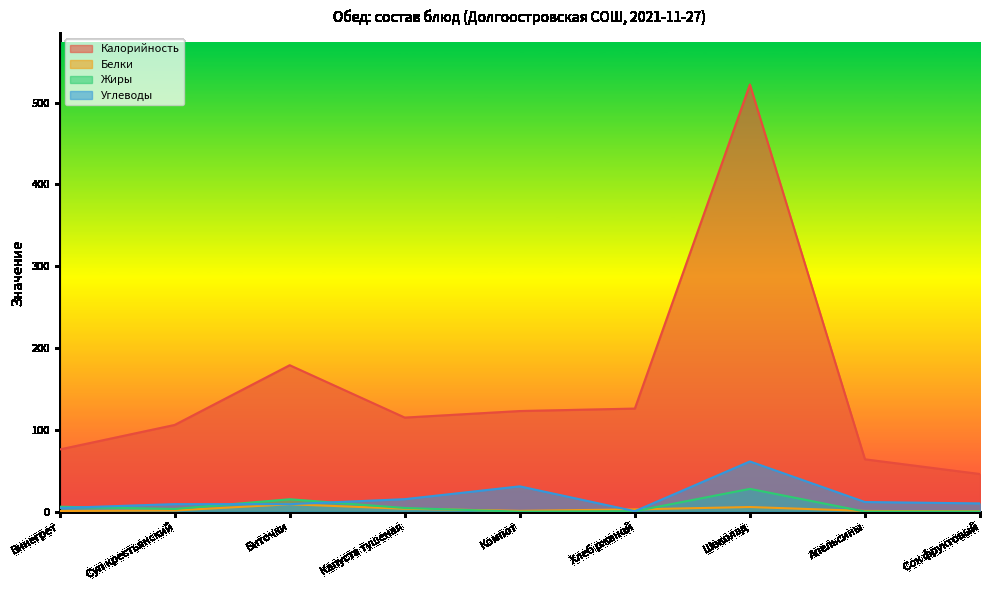

Between which two adjacent categories do Белки and Углеводы first intersect?

Компот and Хлеб ржаной